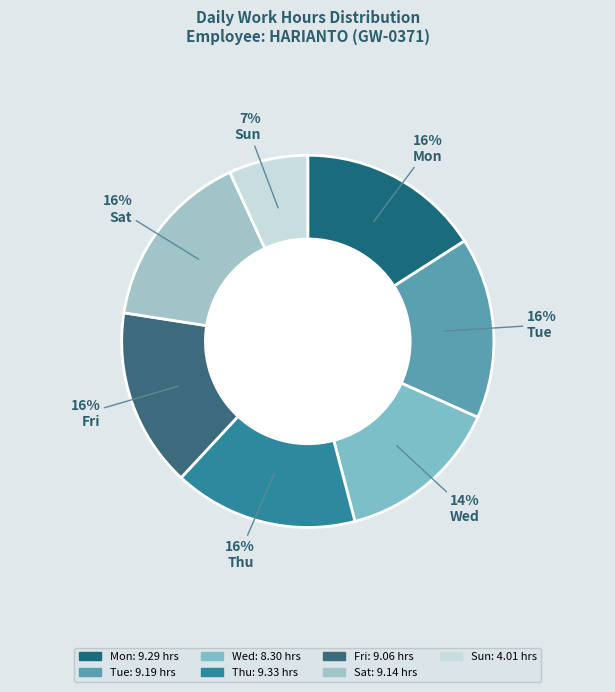

What percentage do Sun and Sat together represent?

22.5%